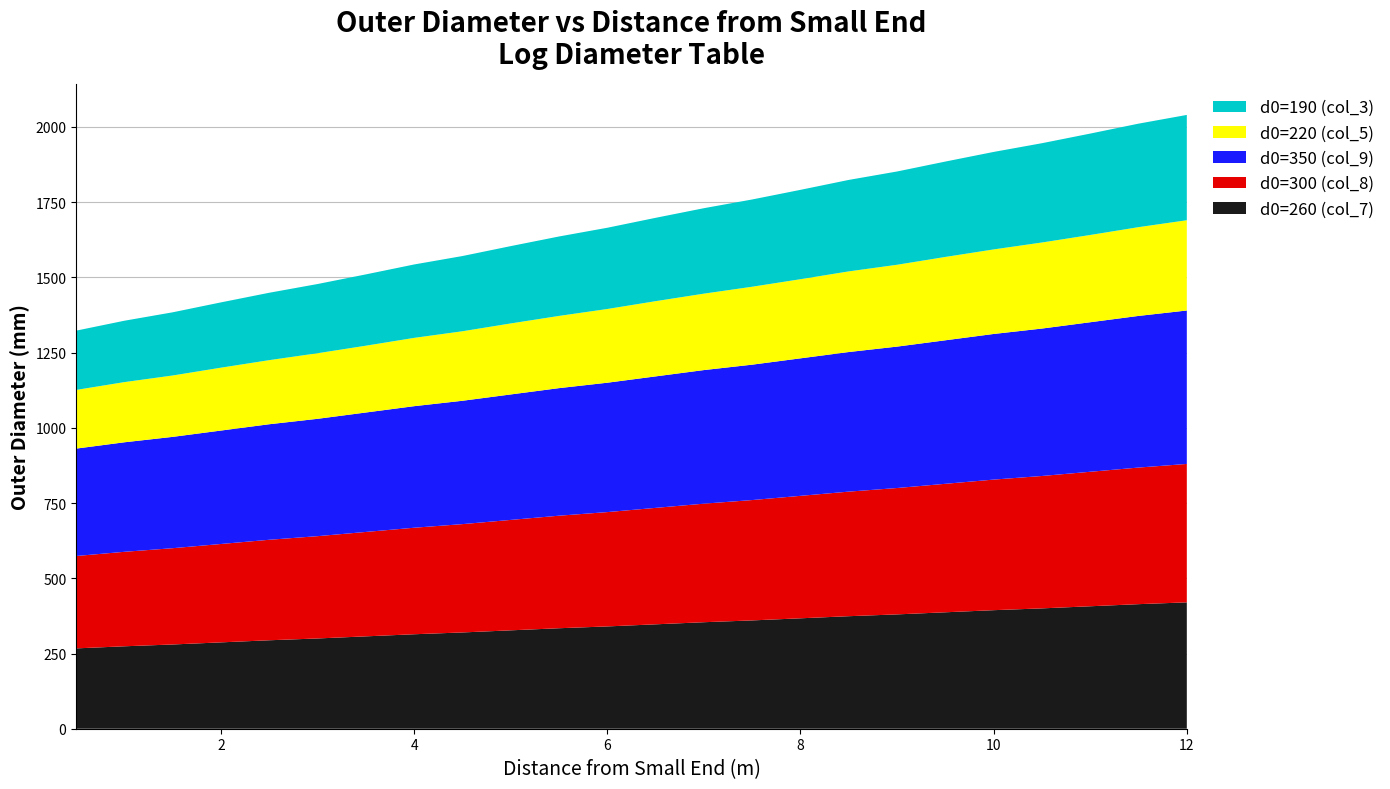

Reading left to right, transcribe all the data shown in this chart.

d0=260 (col_7): 0.5=267	1.0=274	1.5=280	2.0=287	2.5=294	3.0=300	3.5=307	4.0=314	4.5=320	5.0=327	5.5=334	6.0=340	6.5=347	7.0=354	7.5=360	8.0=367	8.5=374	9.0=380	9.5=387	10.0=394	10.5=400	11.0=407	11.5=414	12.0=420
d0=300 (col_8): 0.5=307	1.0=314	1.5=320	2.0=327	2.5=334	3.0=340	3.5=347	4.0=354	4.5=360	5.0=367	5.5=374	6.0=380	6.5=387	7.0=394	7.5=400	8.0=407	8.5=414	9.0=420	9.5=427	10.0=434	10.5=440	11.0=447	11.5=454	12.0=460
d0=350 (col_9): 0.5=357	1.0=364	1.5=370	2.0=377	2.5=384	3.0=390	3.5=397	4.0=404	4.5=410	5.0=417	5.5=424	6.0=430	6.5=437	7.0=444	7.5=450	8.0=457	8.5=464	9.0=470	9.5=477	10.0=484	10.5=490	11.0=497	11.5=504	12.0=510
d0=220 (col_5): 0.5=195	1.0=200	1.5=204	2.0=209	2.5=213	3.0=218	3.5=222	4.0=227	4.5=231	5.0=236	5.5=240	6.0=245	6.5=250	7.0=254	7.5=259	8.0=263	8.5=268	9.0=272	9.5=277	10.0=281	10.5=286	11.0=290	11.5=295	12.0=300
d0=190 (col_3): 0.5=197	1.0=204	1.5=210	2.0=217	2.5=224	3.0=230	3.5=237	4.0=244	4.5=250	5.0=257	5.5=264	6.0=270	6.5=277	7.0=284	7.5=290	8.0=297	8.5=304	9.0=310	9.5=317	10.0=324	10.5=330	11.0=337	11.5=344	12.0=350